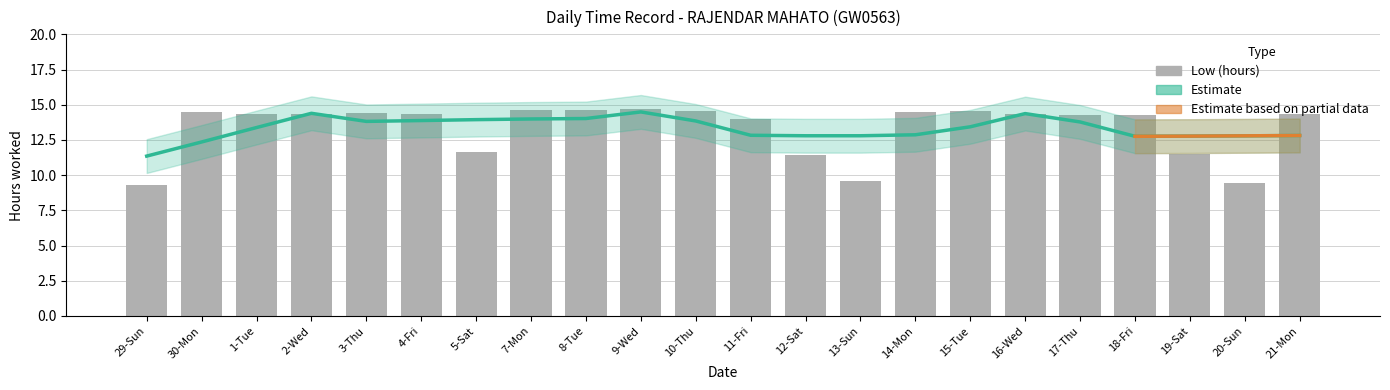

How many groups of bars are there?

22